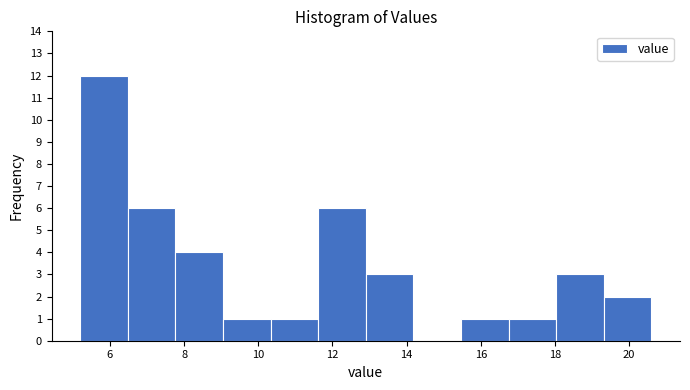

Over which range of the x-axis is the bar tallest?

5.2 to 6.4